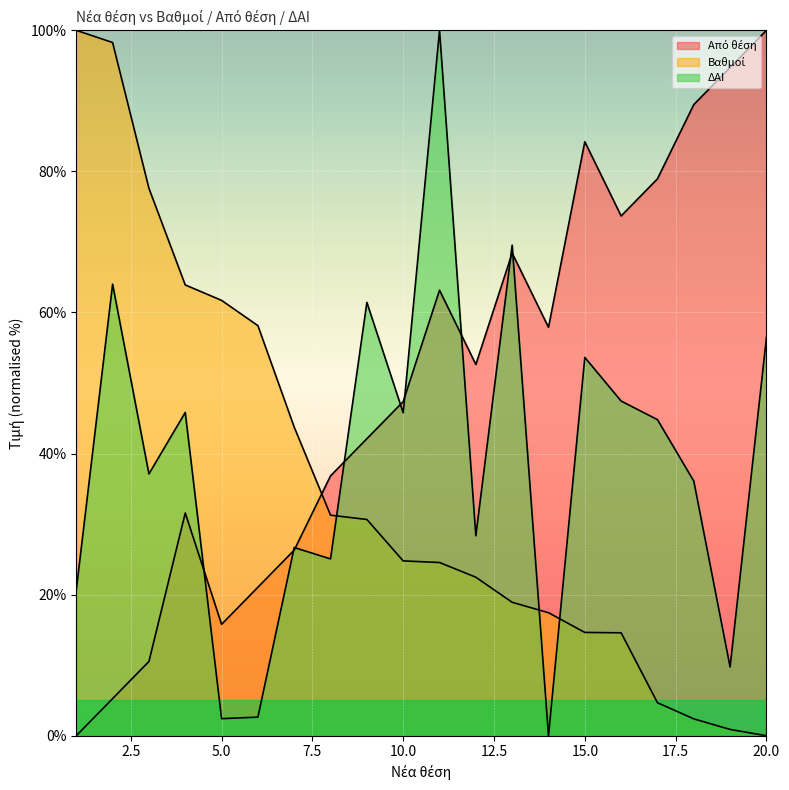

List the series in order of their peak value, highest first.

Από θέση (line), Βαθμοί (line), ΔΑΙ (line)